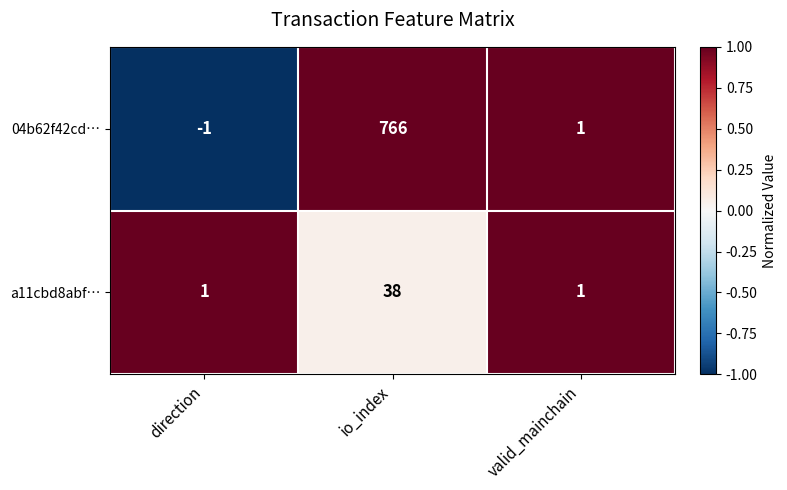

List the series in order of their peak value, highest first.

04b62f42cd…, a11cbd8abf…